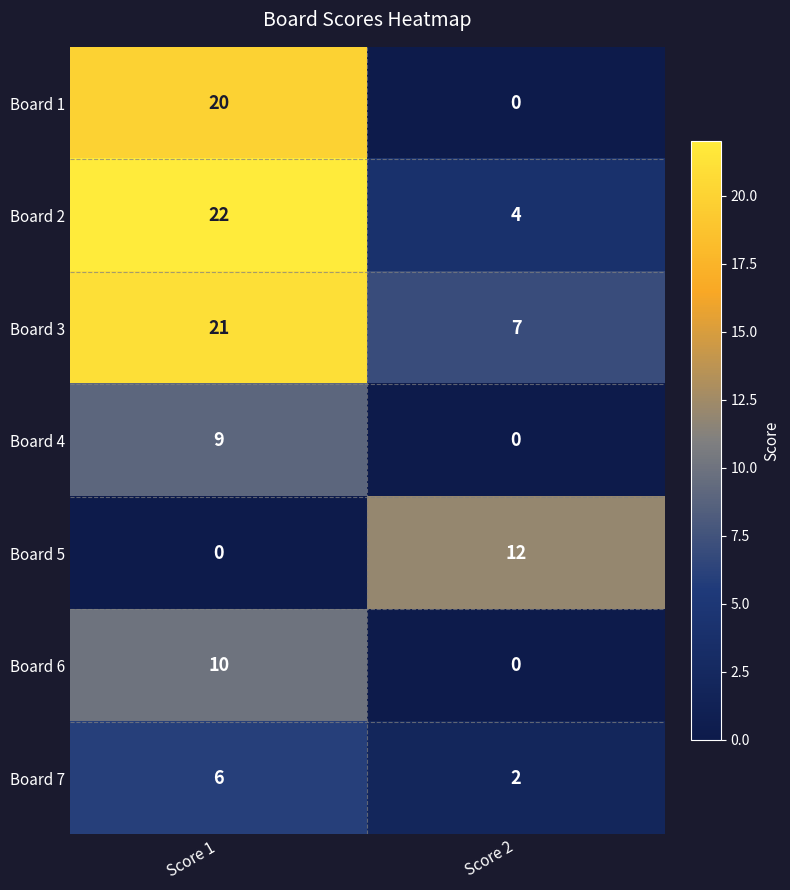

Which series has the largest range (max minus min)?

Board 1